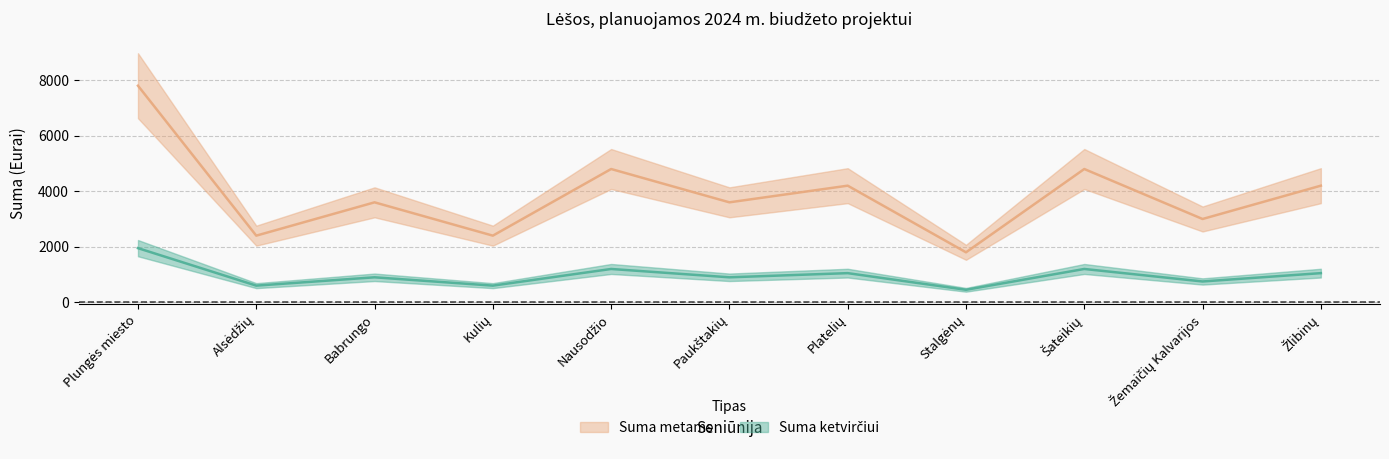

What is the maximum value for Suma metams?

1950